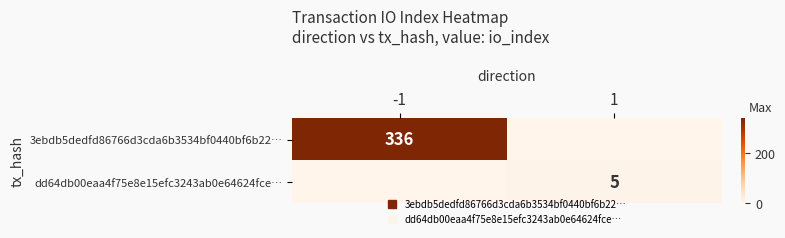

Which series has the largest total across all categories?

3ebdb5dedfd86766d3cda6b3534bf0440bf6b22…